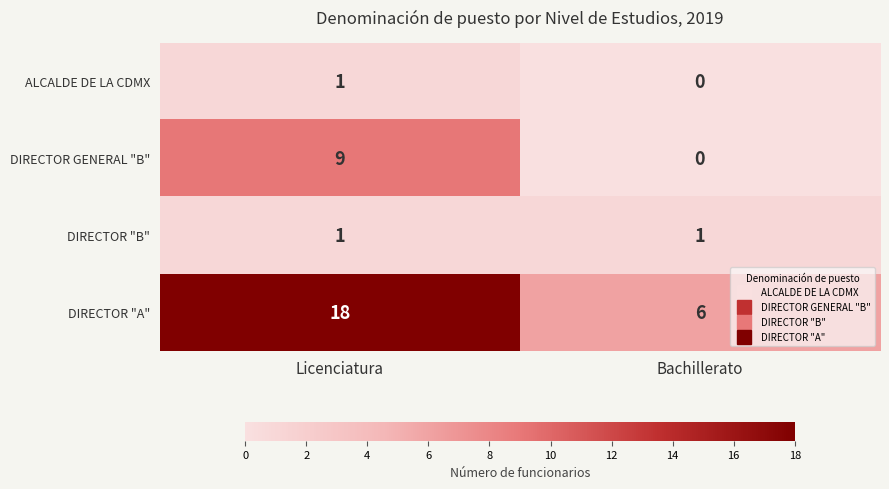

What is the approximate value of DIRECTOR GENERAL "B" at Licenciatura?

9